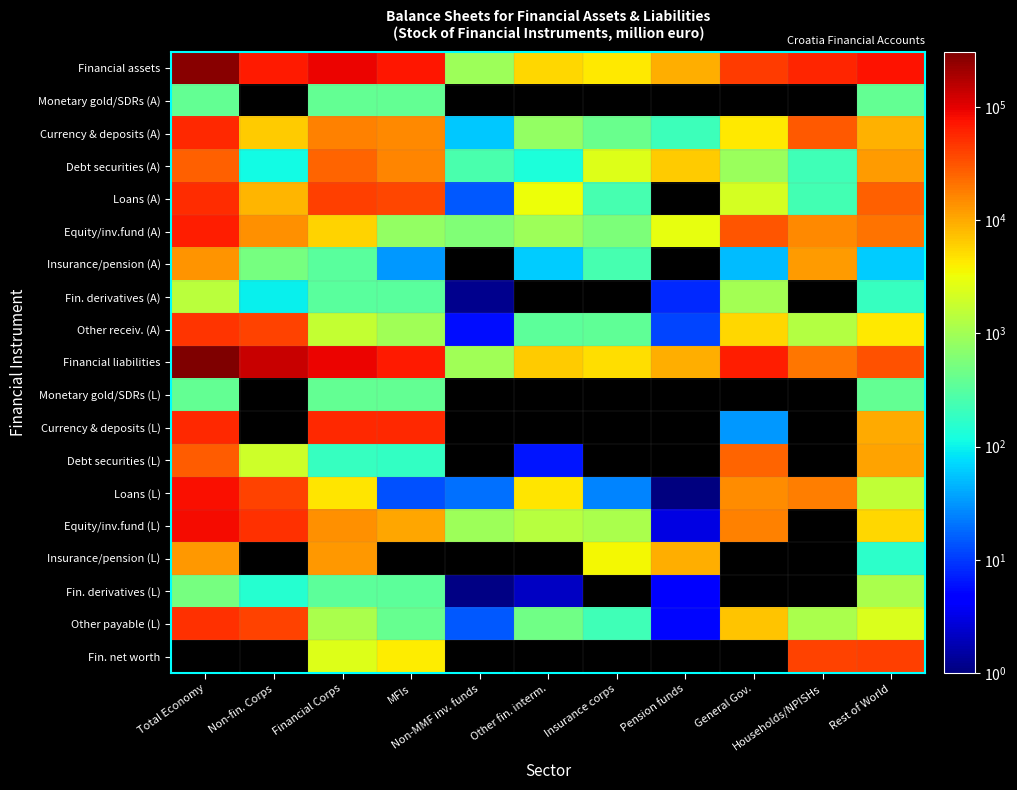

How many data points in Debt securities (L) are less than 25284?

5